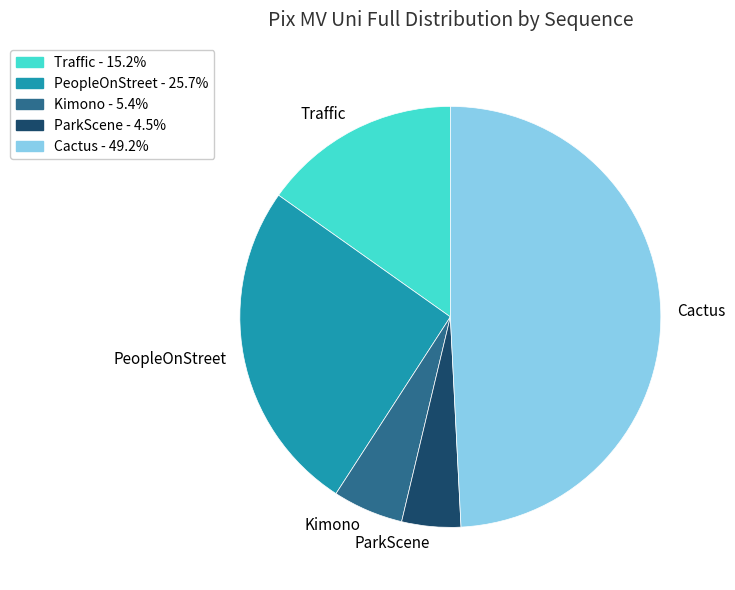

Is it true that ParkScene is 19% of the pie?

False